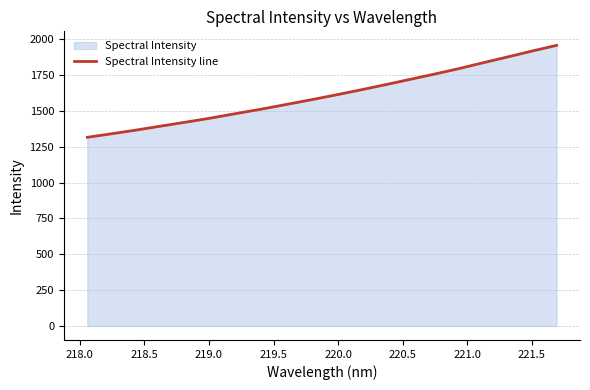

What is the difference between the maximum and minimum values?

641.5